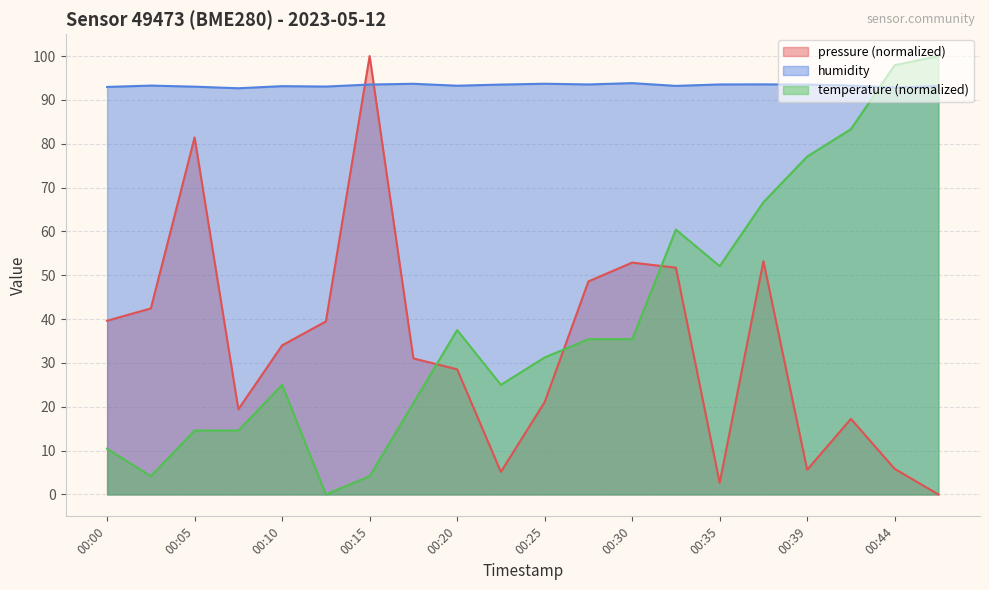

What is the highest value of the humidity series?

93.8